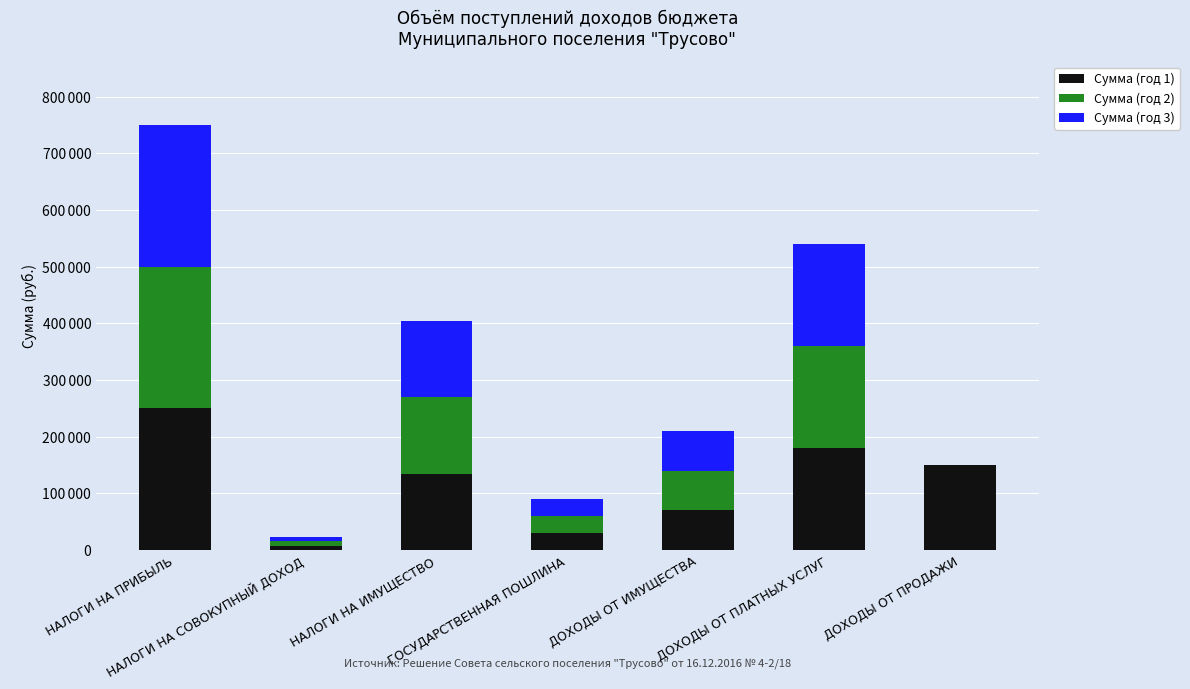

What is the difference between the second highest and minimum values in the Сумма (год 1) series?

172000